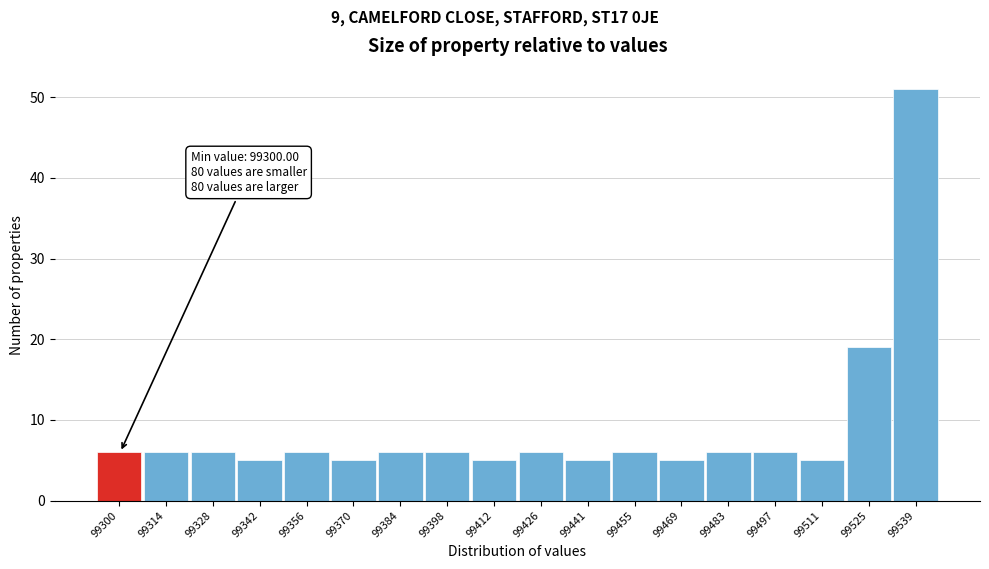

Reading left to right, list all the values displayed in this chart.

99300=6	99314=6	99328=6	99342=5	99356=6	99370=5	99384=6	99398=6	99412=5	99426=6	99441=5	99455=6	99469=5	99483=6	99497=6	99511=5	99525=19	99539=51